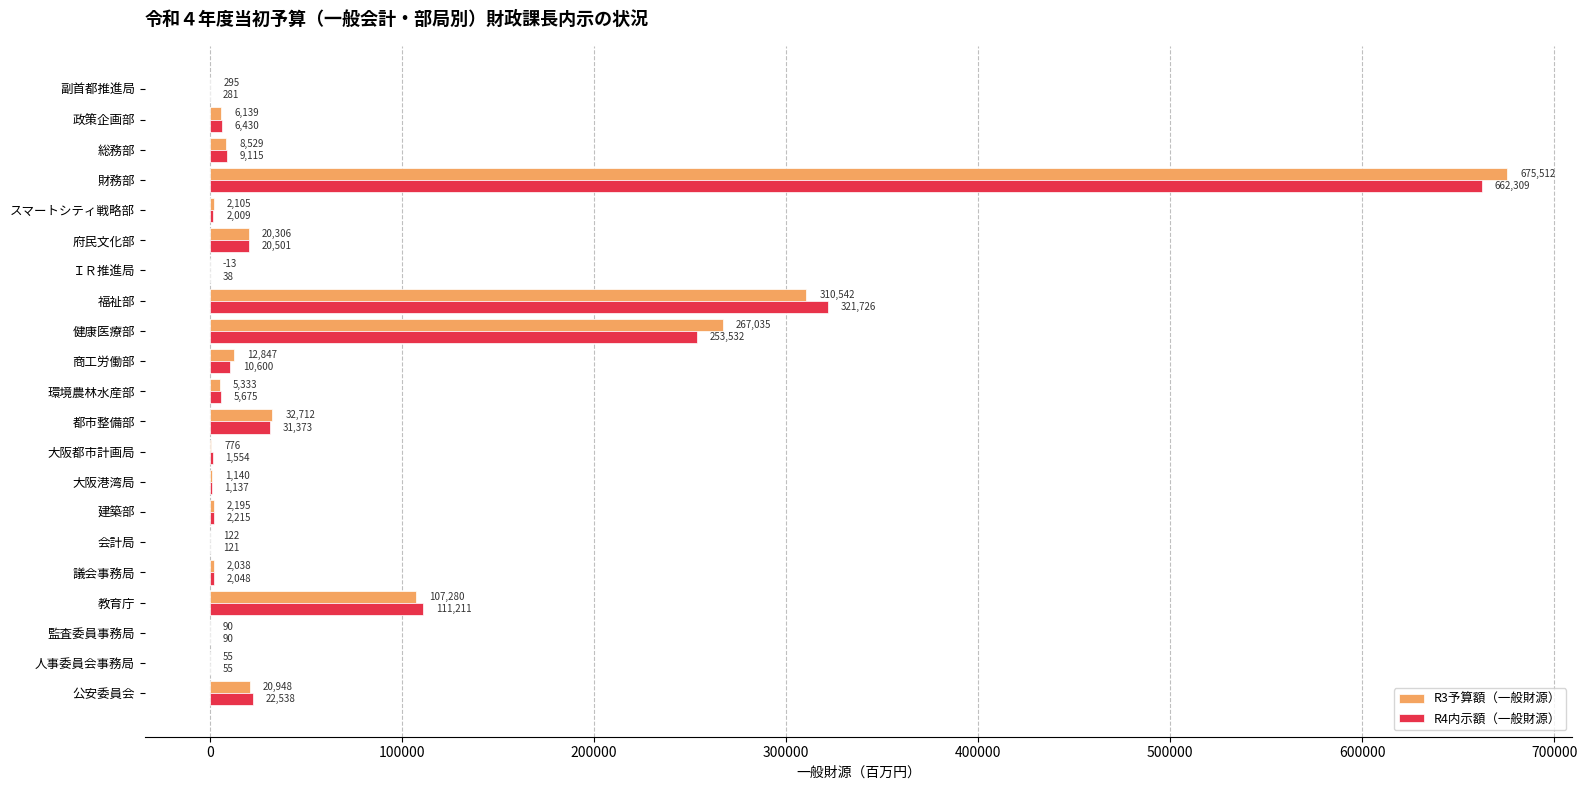

Which category has the highest value in the R3予算額（一般財源） series?

財務部